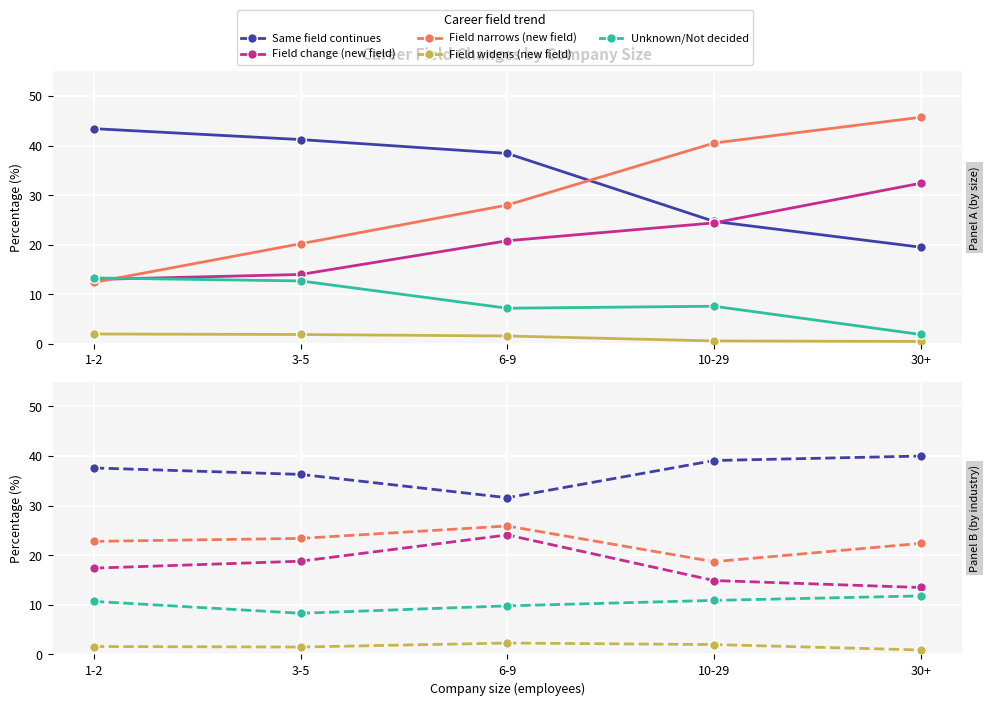

What are all the series names shown in the legend?

Same field continues, Field change (new field), Field narrows (new field), Field widens (new field), Unknown/Not decided